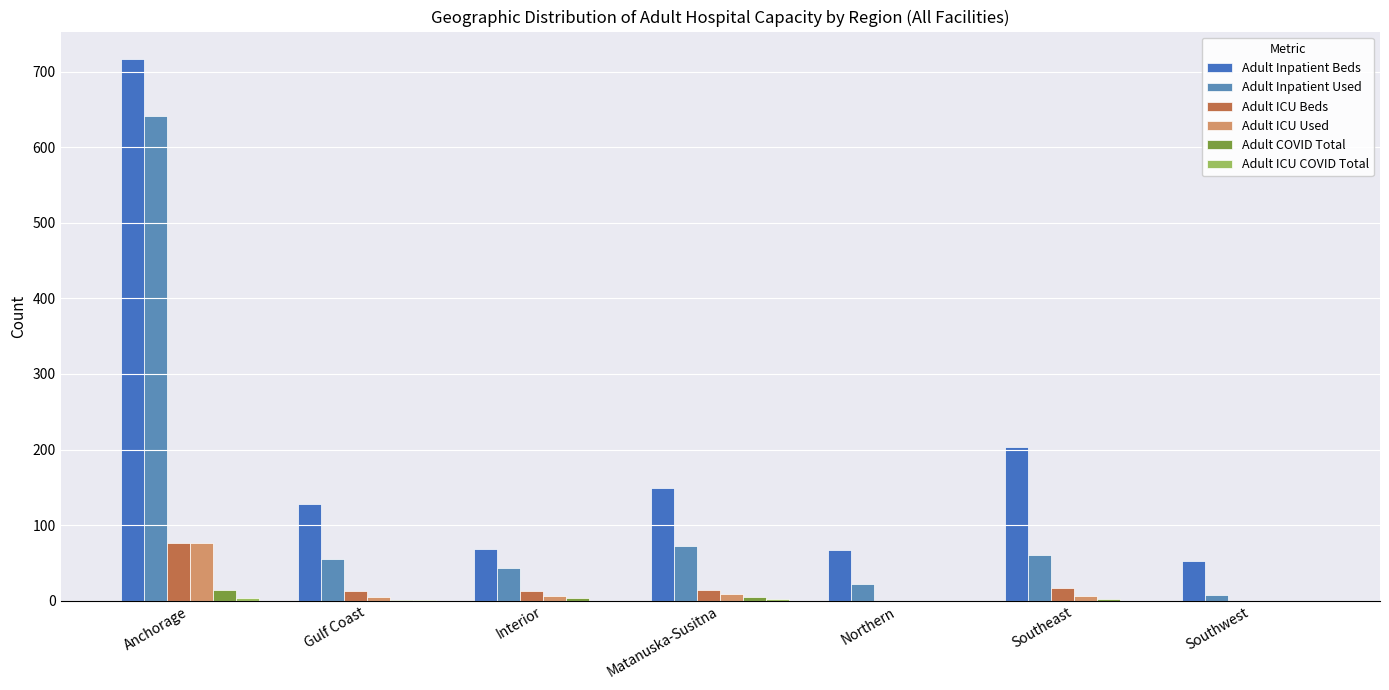

True or false: Adult Inpatient Used has a value of 13 at Southwest.

False